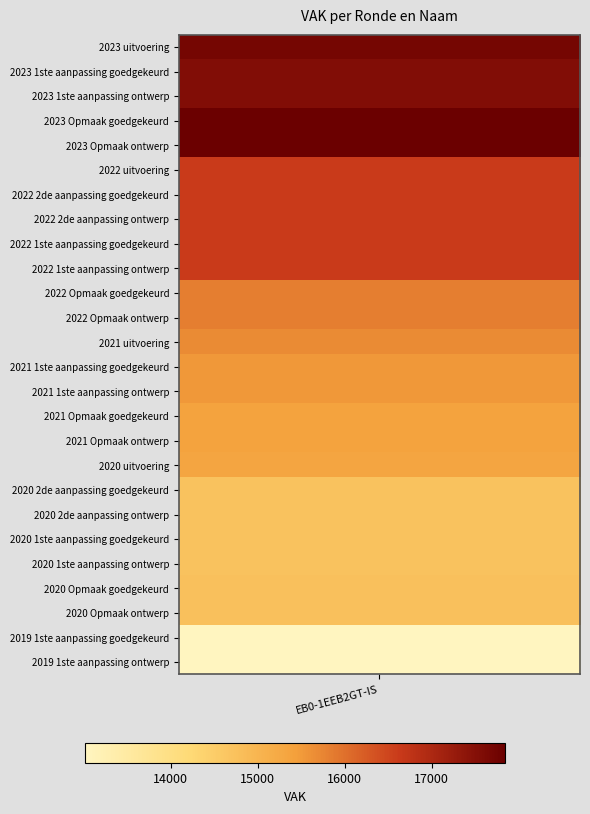

How many values in the EB0-1EEB2GT-IS series are below 15690?

13